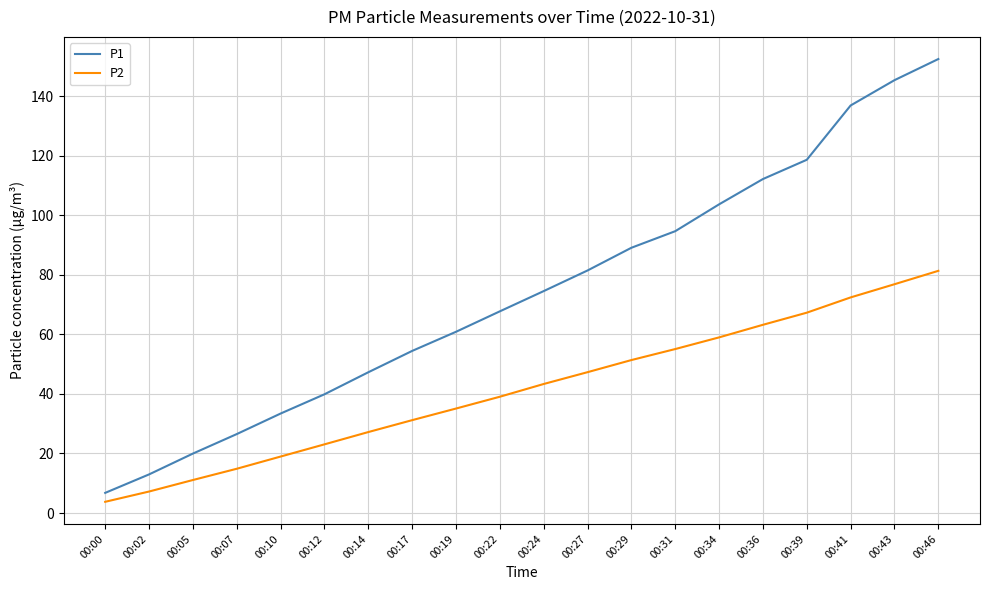

True or false: P1 and P2 intersect in this chart.

False